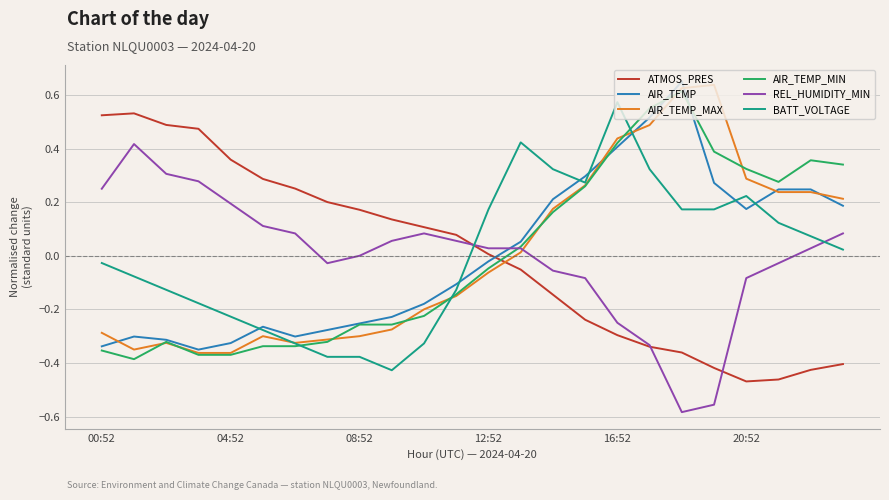

What is the difference between the maximum and minimum values in the ATMOS_PRES series?

1.0